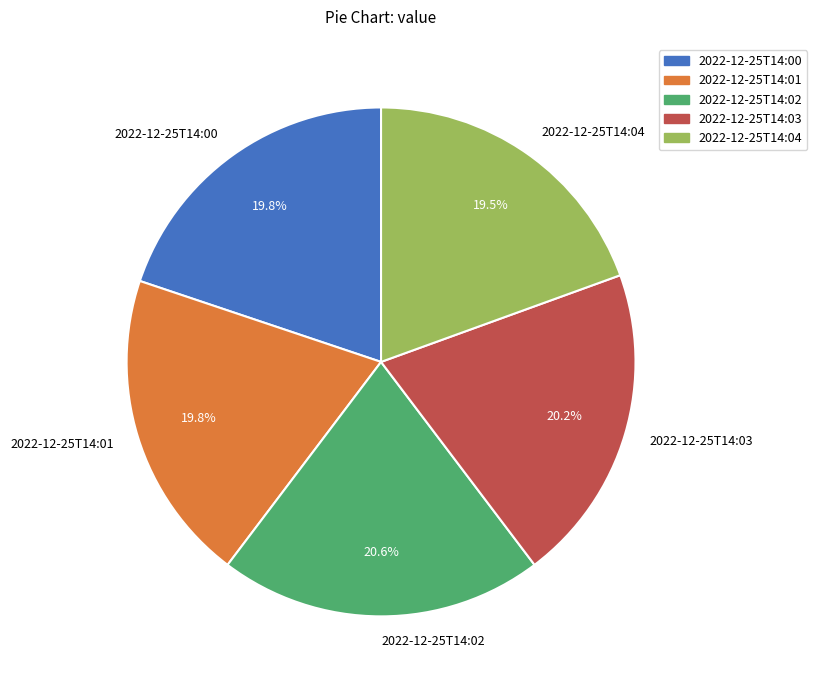

Count the number of slices in the pie.

5